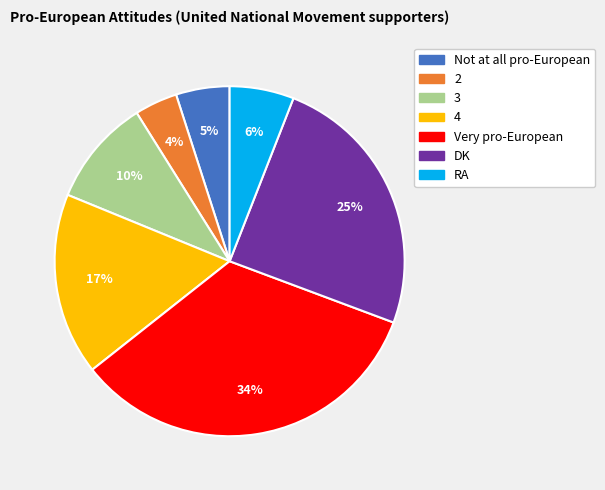

To the nearest percent, what is the difference between the 3 and 2 slice percentages?

6%